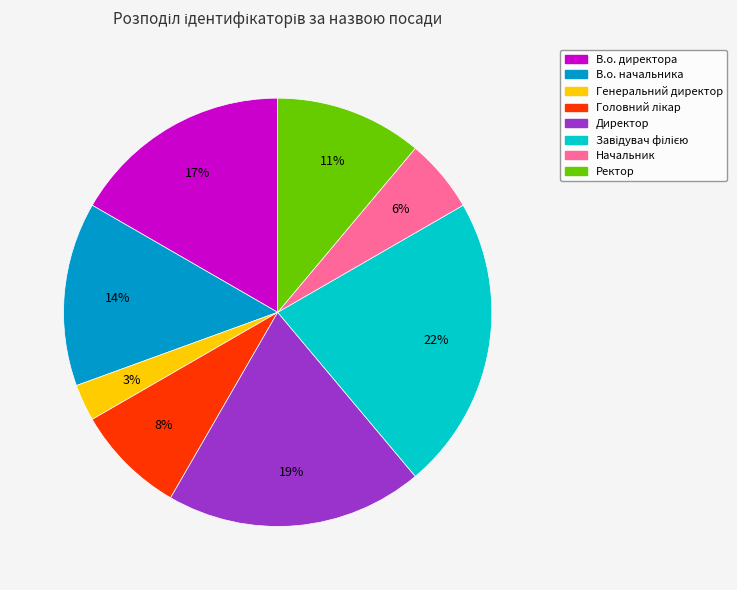

True or false: В.о. начальника accounts for 14% of the total.

True